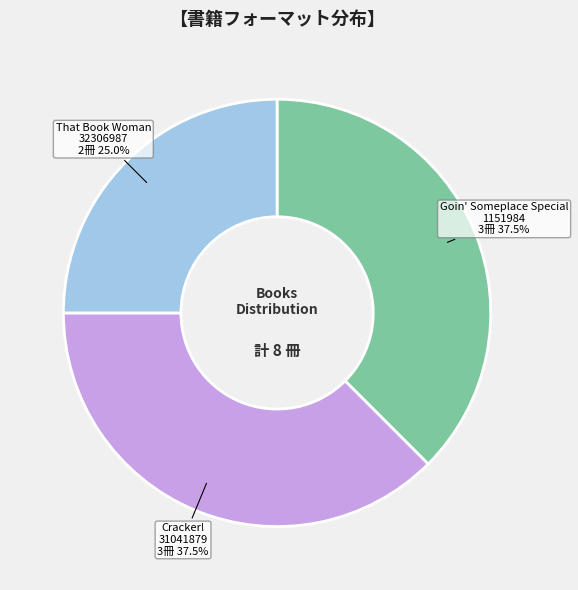

Does Cracker! account for over 50% of the chart?

No